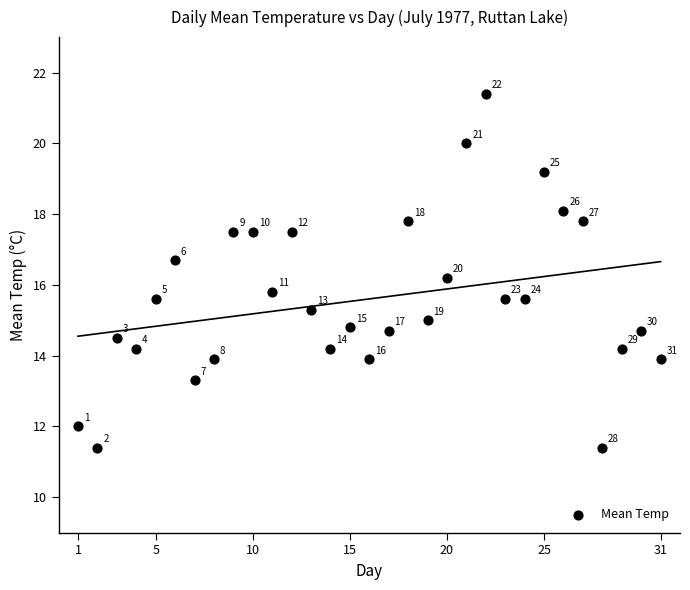

What is the range of X values (max minus min)?

30.0